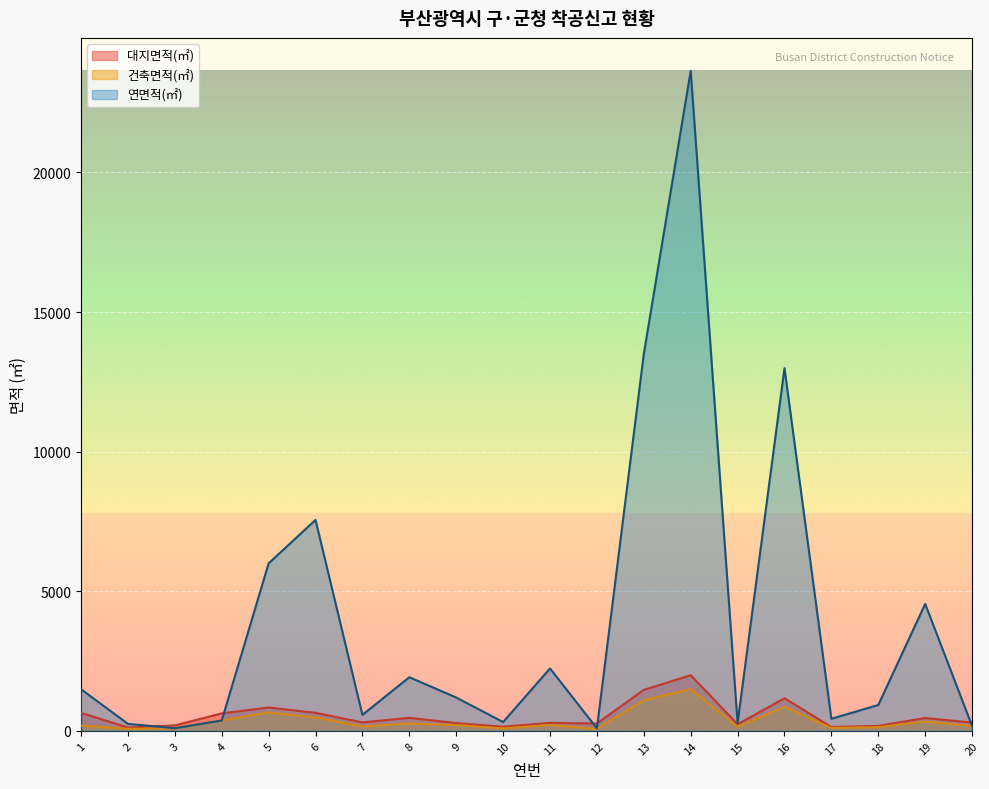

What are all the series names shown in the legend?

대지면적(㎡), 건축면적(㎡), 연면적(㎡)